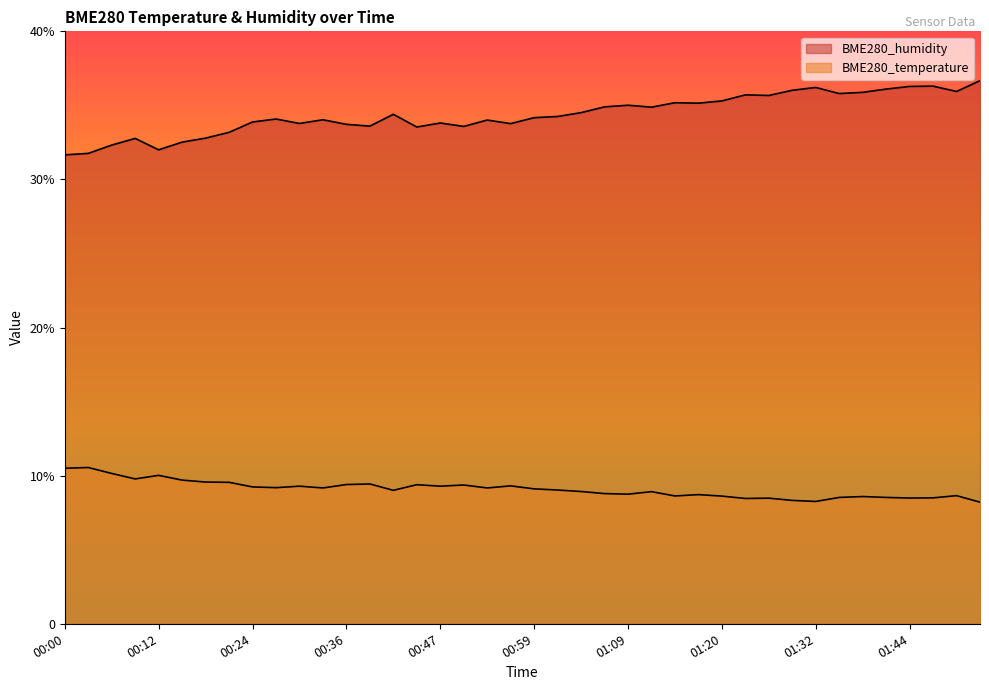

In BME280_humidity, how many points are lower than both neighbors (excluding endpoints)?

11